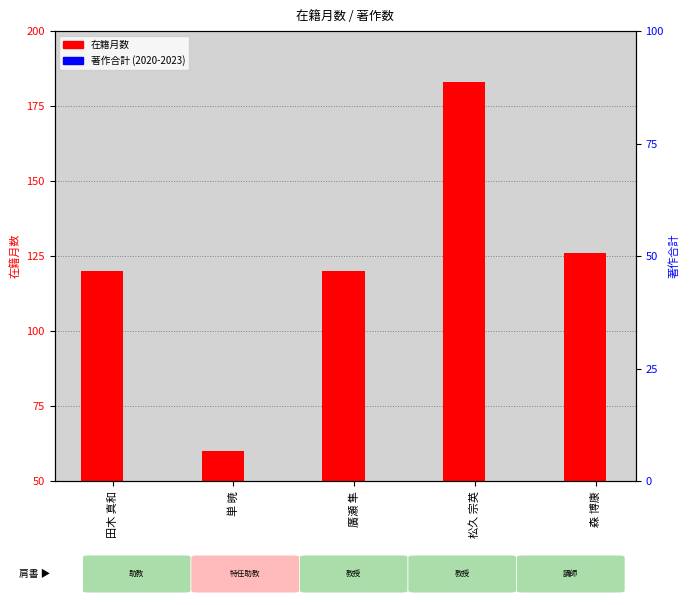

Which has a higher value, 松久 宗英 or 廣瀬 隼?

松久 宗英